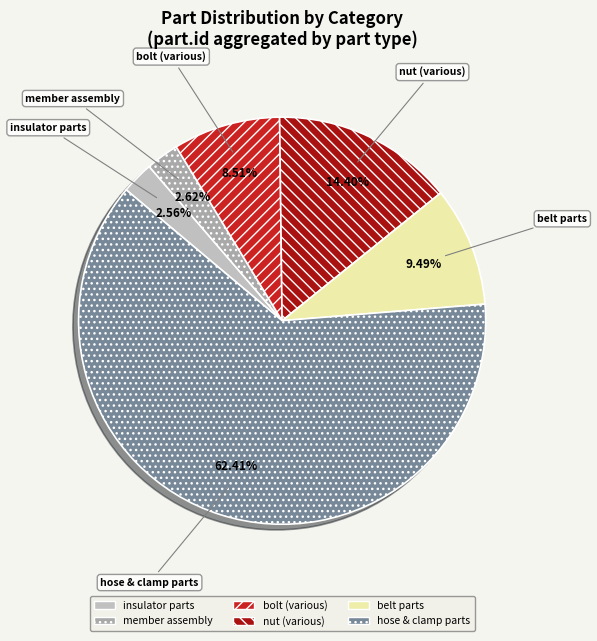

Does hose & clamp parts represent more than half of the total?

Yes